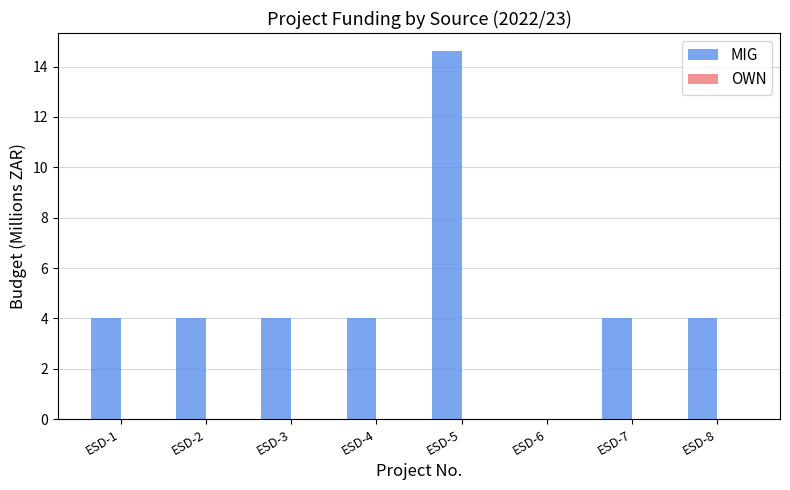

The chart shows a value of 6.9 at ESD-7. True or false?

False